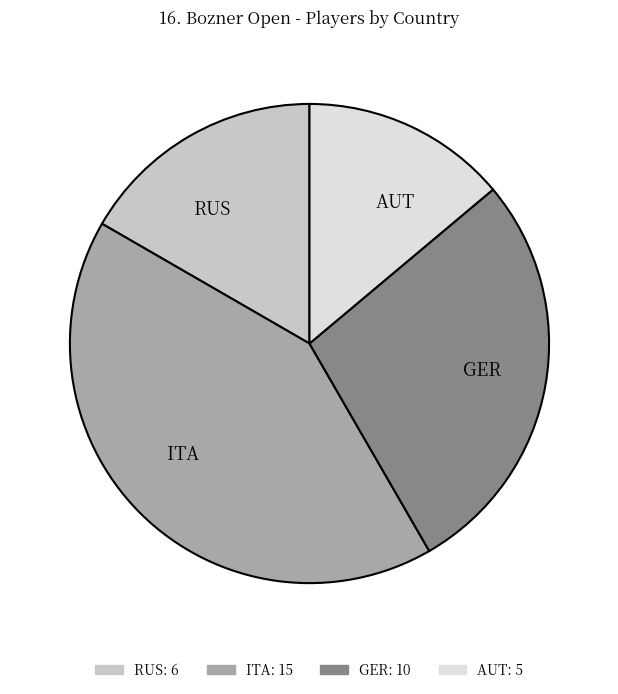

Does GER account for over 50% of the chart?

No